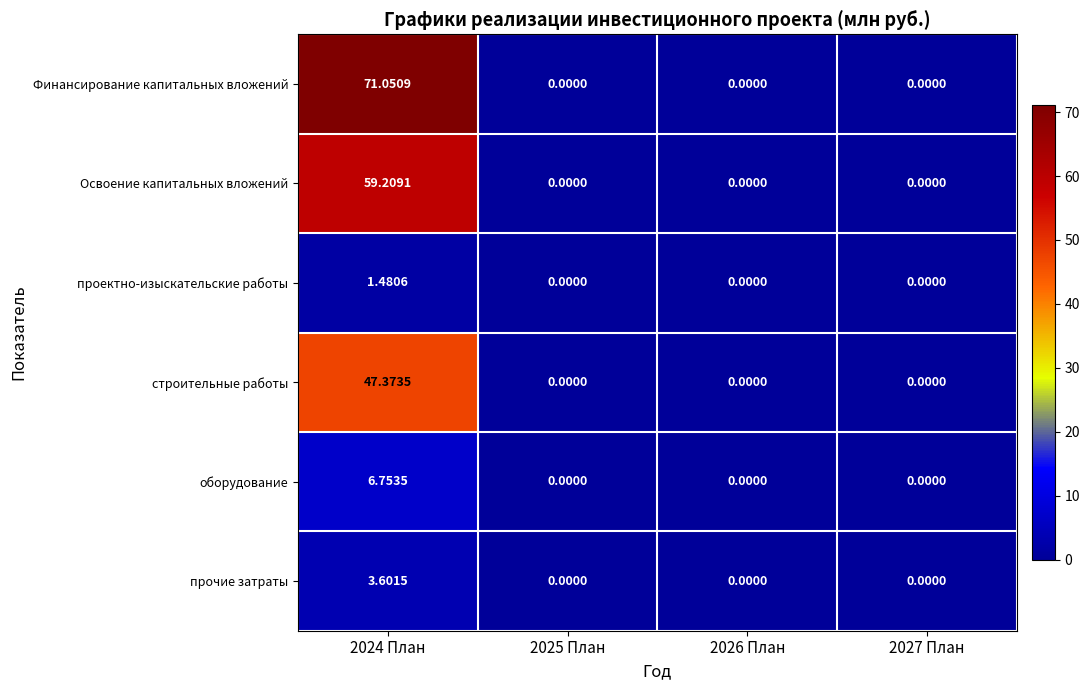

How many distinct data groups are displayed?

6